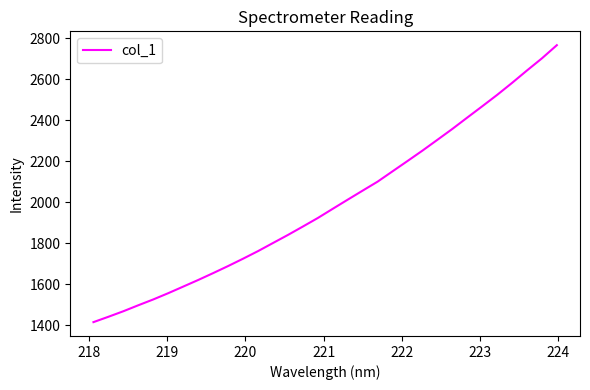

What is the difference between the maximum and minimum values?

1350.1